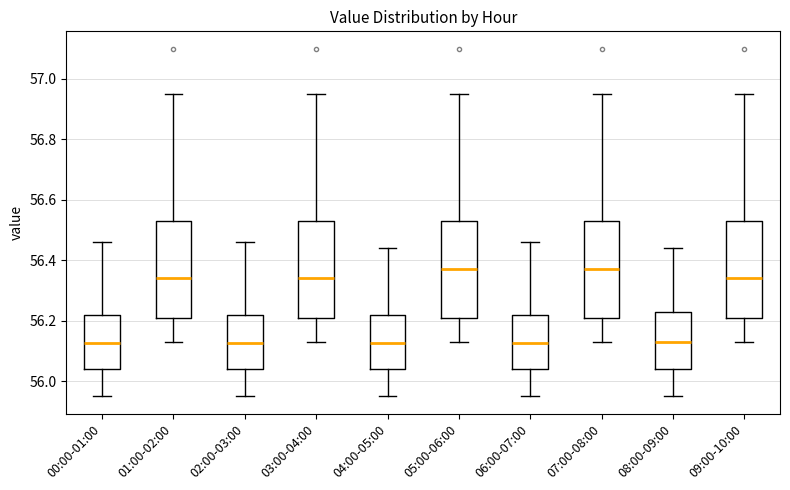

Reading left to right, transcribe this box plot: for each box, give where its median line is, the range the box spans, and where its two whiskers end, as read against the y-axis. The values are not printed on the chart, so give them approximately, as read against the axis.

00:00-01:00: median 56.12, box 56.04 to 56.22, whiskers 55.96 to 56.46
01:00-02:00: median 56.34, box 56.20 to 56.54, whiskers 56.14 to 56.96
02:00-03:00: median 56.12, box 56.04 to 56.22, whiskers 55.96 to 56.46
03:00-04:00: median 56.34, box 56.20 to 56.54, whiskers 56.14 to 56.96
04:00-05:00: median 56.12, box 56.04 to 56.22, whiskers 55.96 to 56.44
05:00-06:00: median 56.38, box 56.22 to 56.54, whiskers 56.14 to 56.96
06:00-07:00: median 56.12, box 56.04 to 56.22, whiskers 55.96 to 56.46
07:00-08:00: median 56.38, box 56.22 to 56.54, whiskers 56.14 to 56.96
08:00-09:00: median 56.14, box 56.04 to 56.22, whiskers 55.96 to 56.44
09:00-10:00: median 56.34, box 56.20 to 56.54, whiskers 56.14 to 56.96